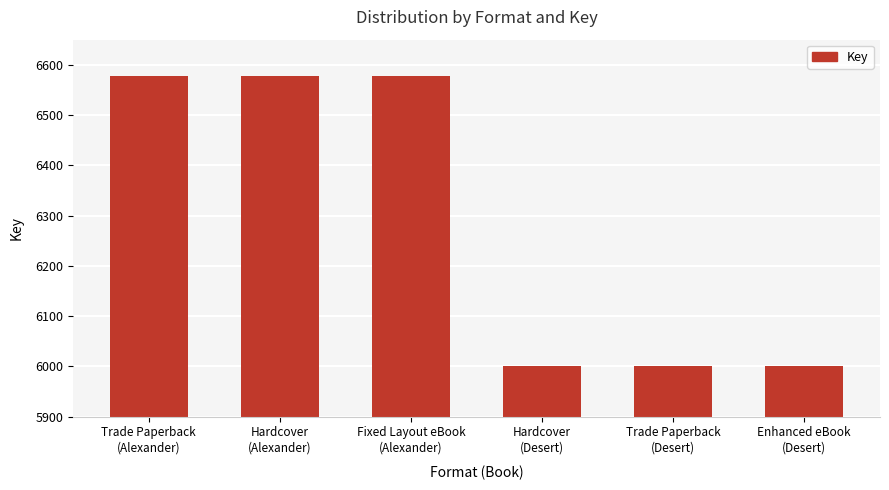

How many bars are there in total?

6